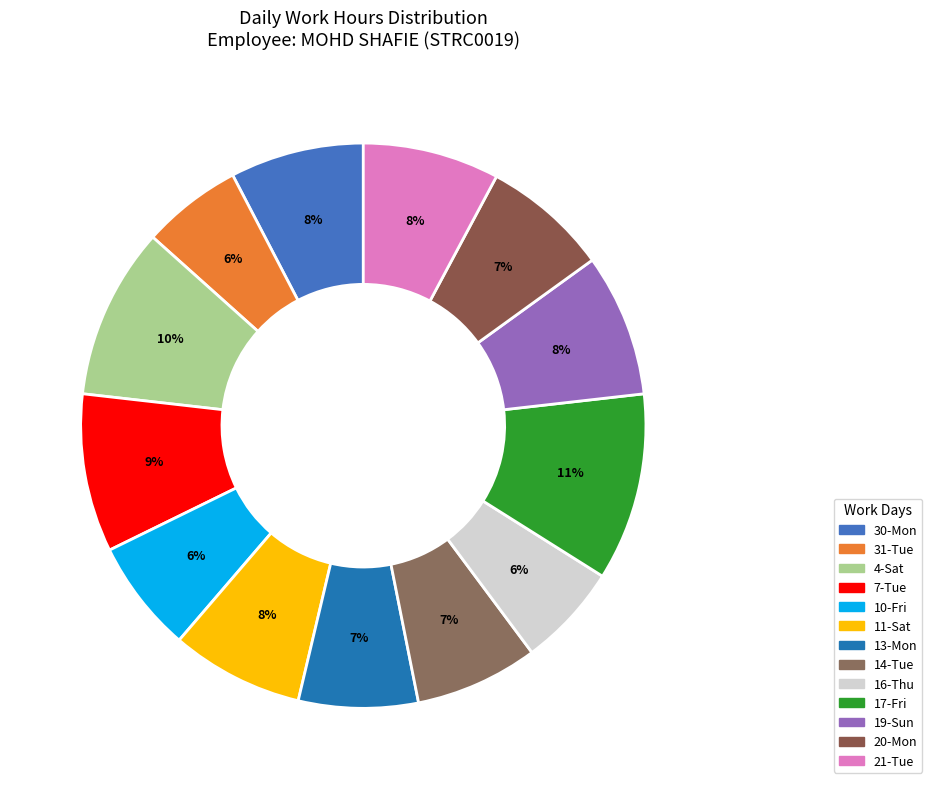

How many slices are in this pie chart?

13